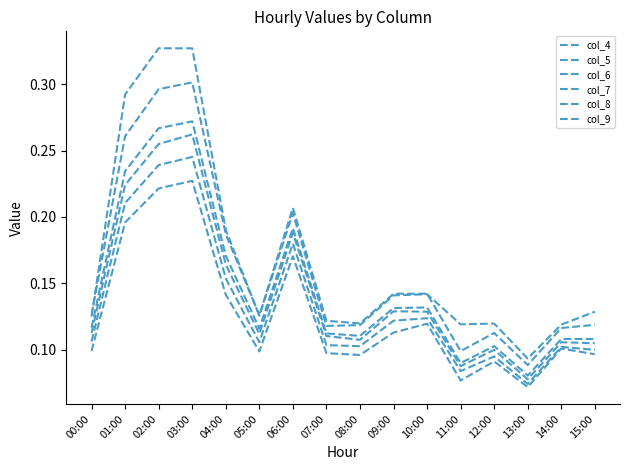

At which label is col_7 closest to 0?

13:00